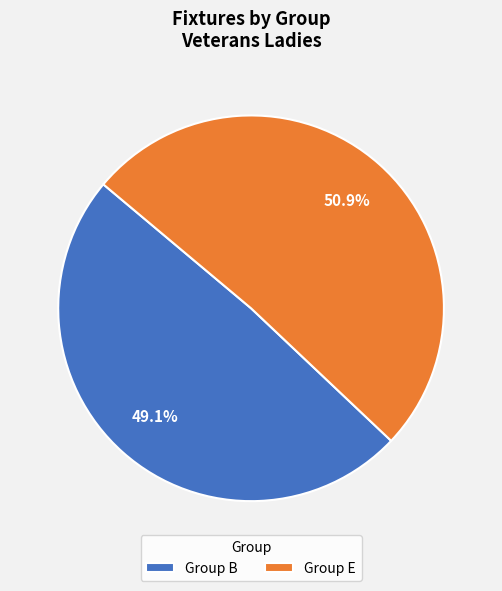

Which category has the biggest portion of the pie?

Group E